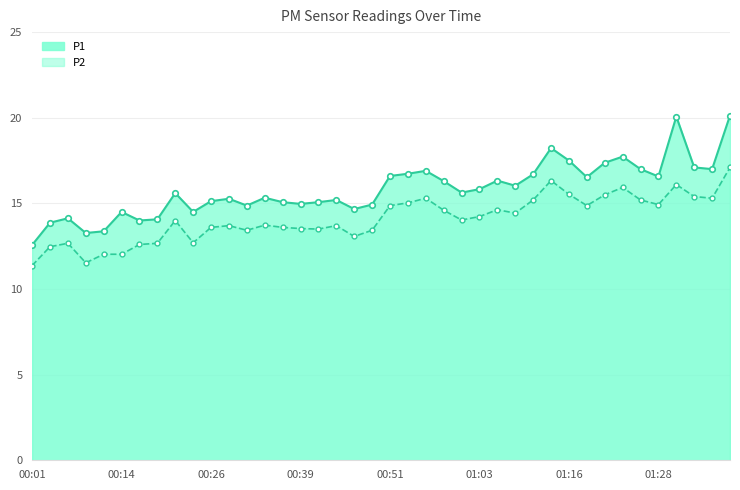

Which series has the widest spread of values?

P1